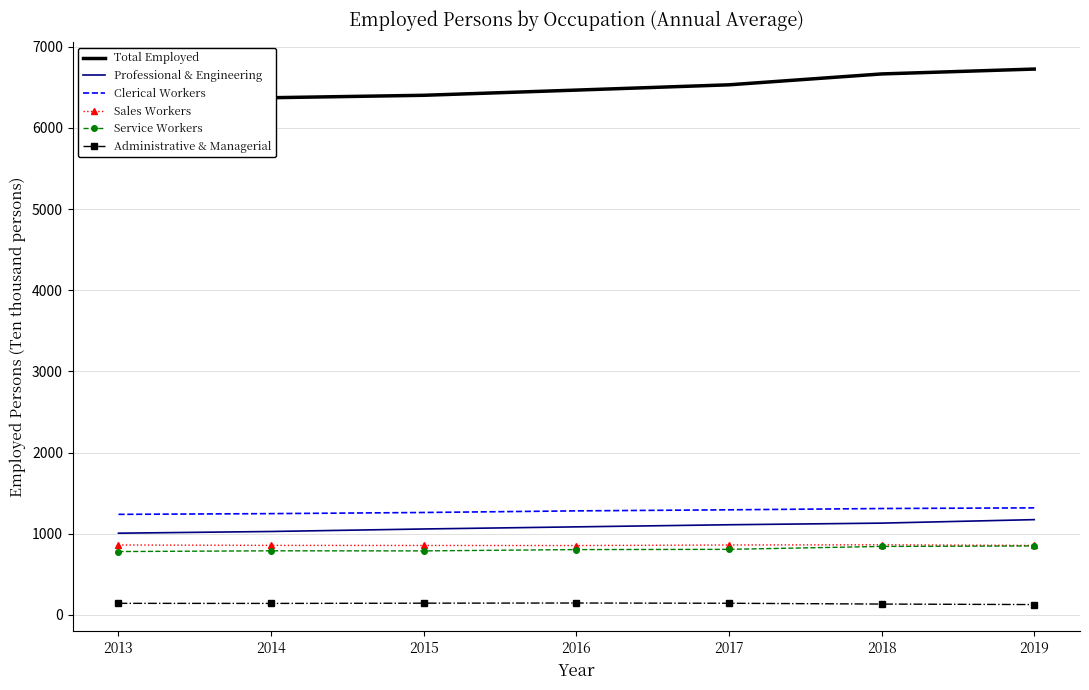

At 2013, list the series in order from largest to smallest.

Total Employed, Clerical Workers, Professional & Engineering, Sales Workers, Service Workers, Administrative & Managerial